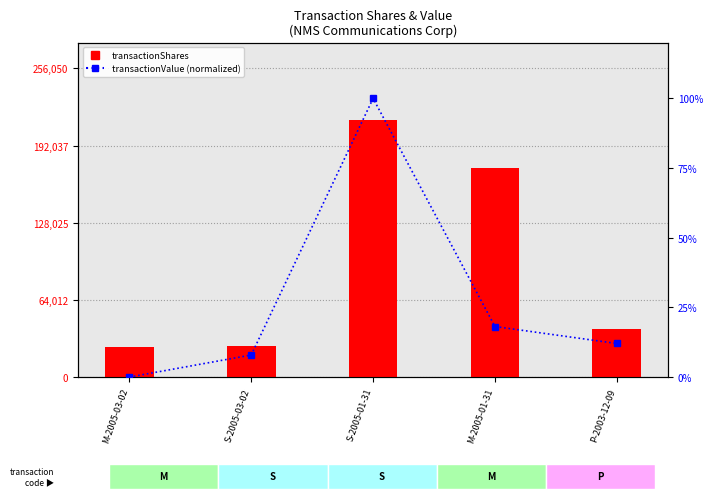

What value does the transactionValue (normalized) series have at S-2005-03-02?

7.9